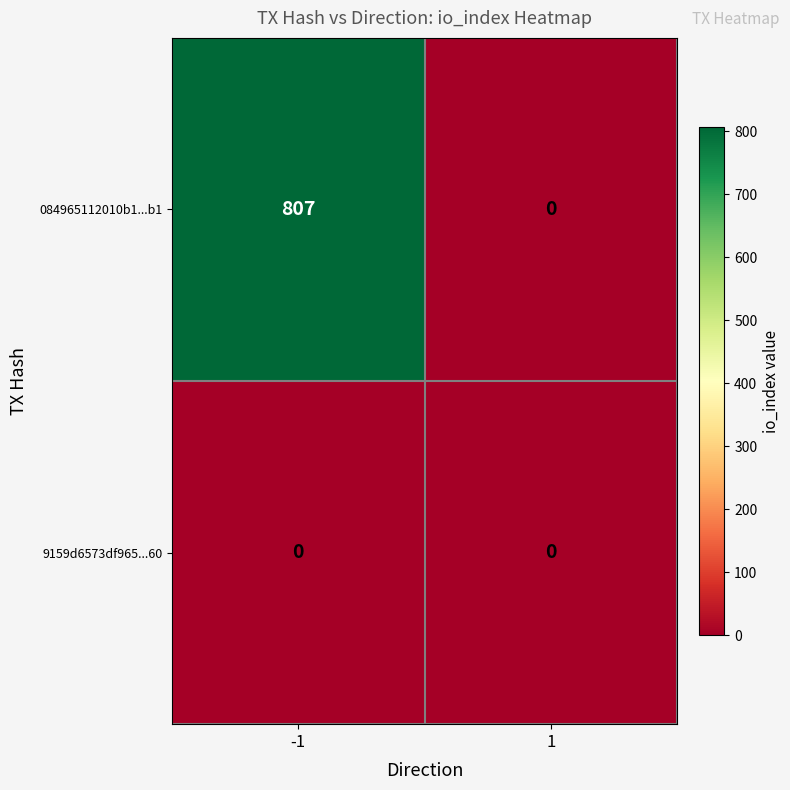

Is it true that 084965112010b1...b1 equals -531 at 1?

False